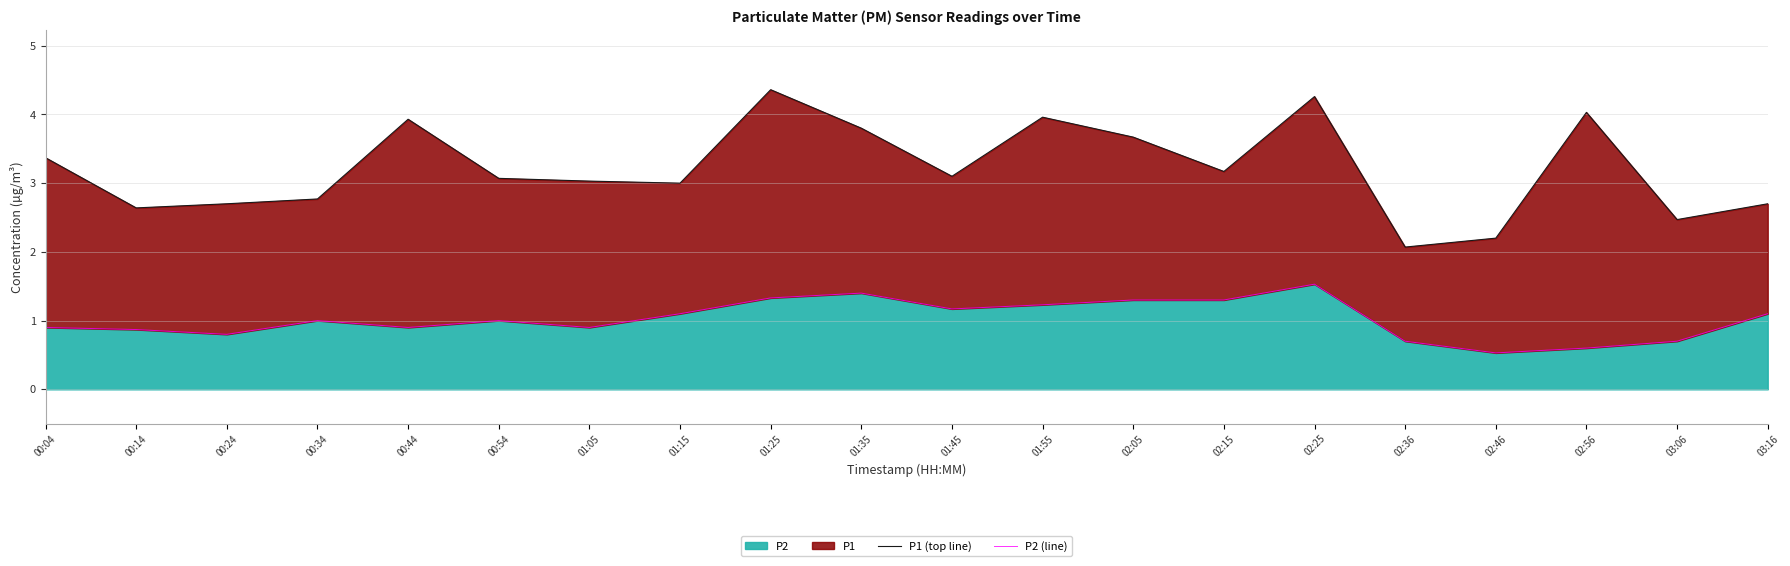

What position from the left is 01:05?

7